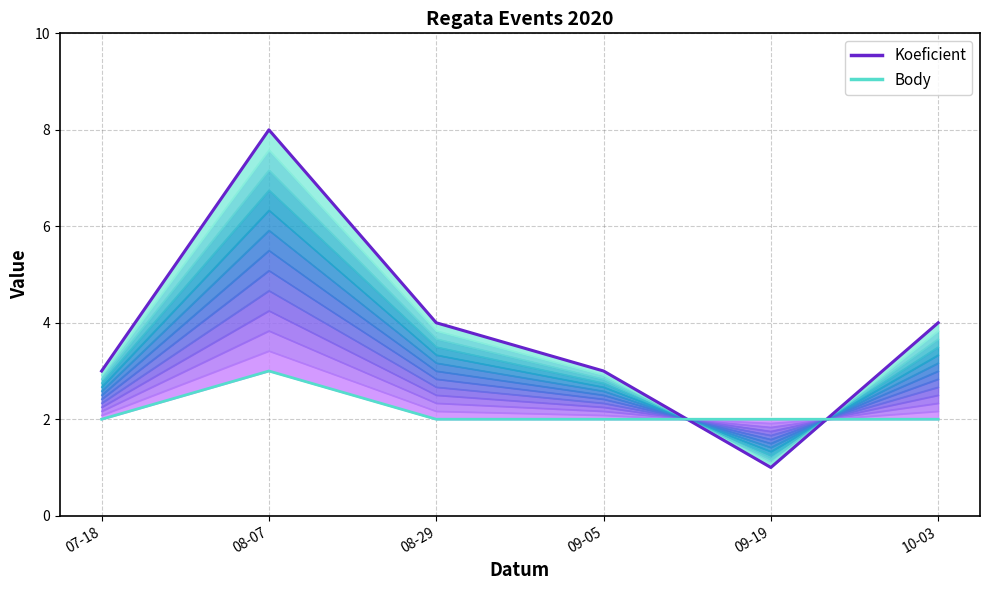

Rank the series at 09-19 from highest to lowest value.

Body, Koeficient